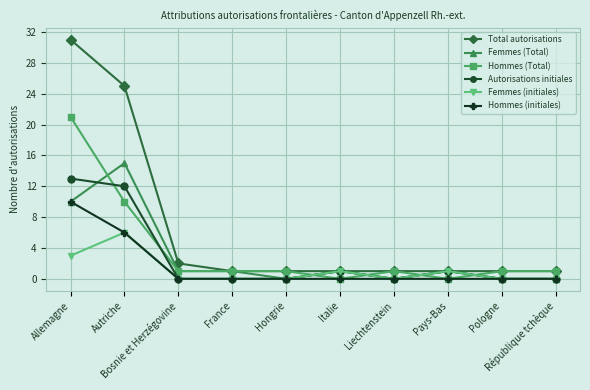

What are all the series names shown in the legend?

Total autorisations, Femmes (Total), Hommes (Total), Autorisations initiales, Femmes (initiales), Hommes (initiales)